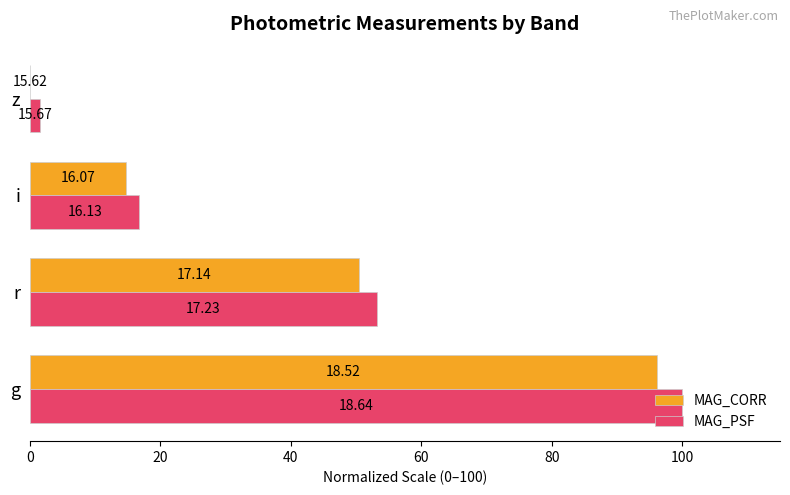

What are all the series names shown in the legend?

MAG_CORR, MAG_PSF